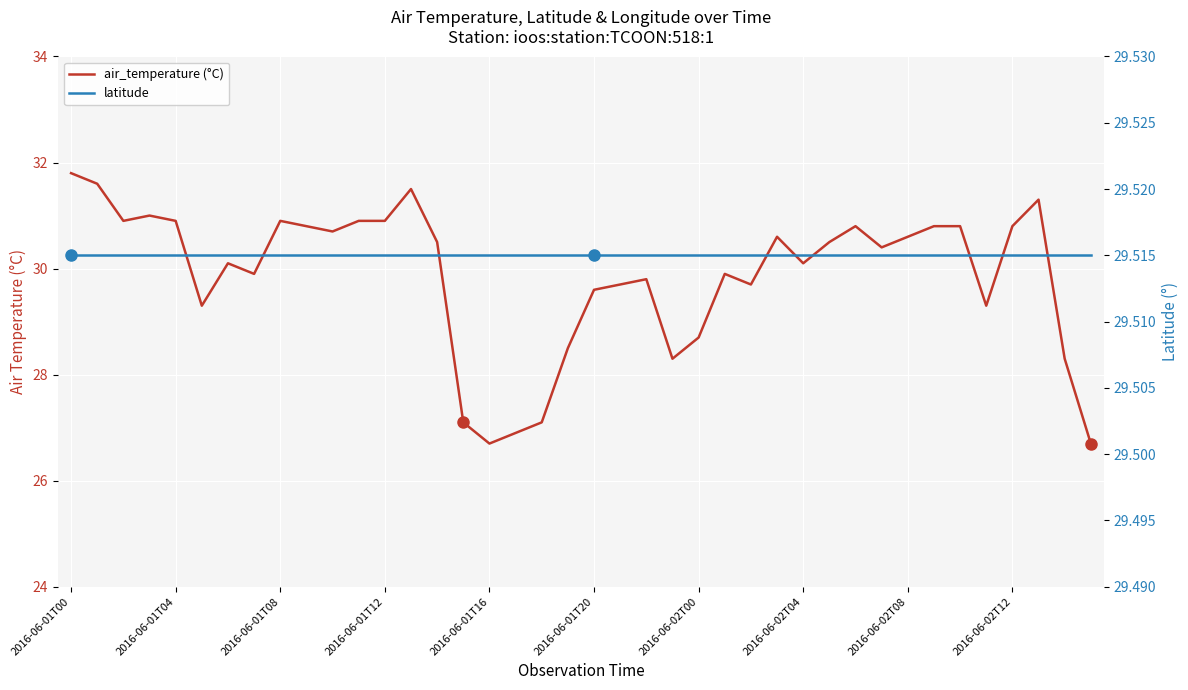

What is the difference between the air_temperature (°C) values at 2016-06-01T00 and 14?

1.3